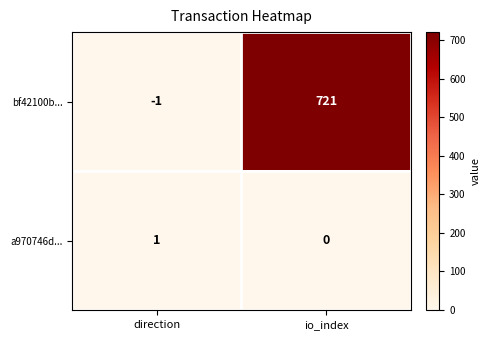

Reading left to right, transcribe all the data shown in this chart.

bf42100b...: -1	721
a970746d...: 1	0